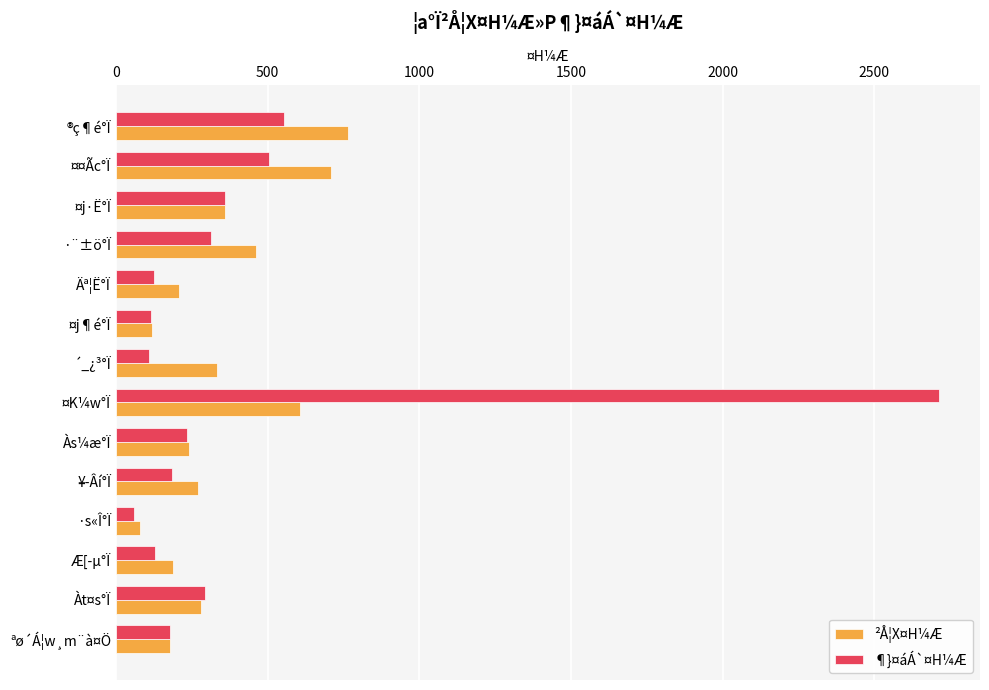

At which category is the sum across all series the highest?

¤K¼w°Ï